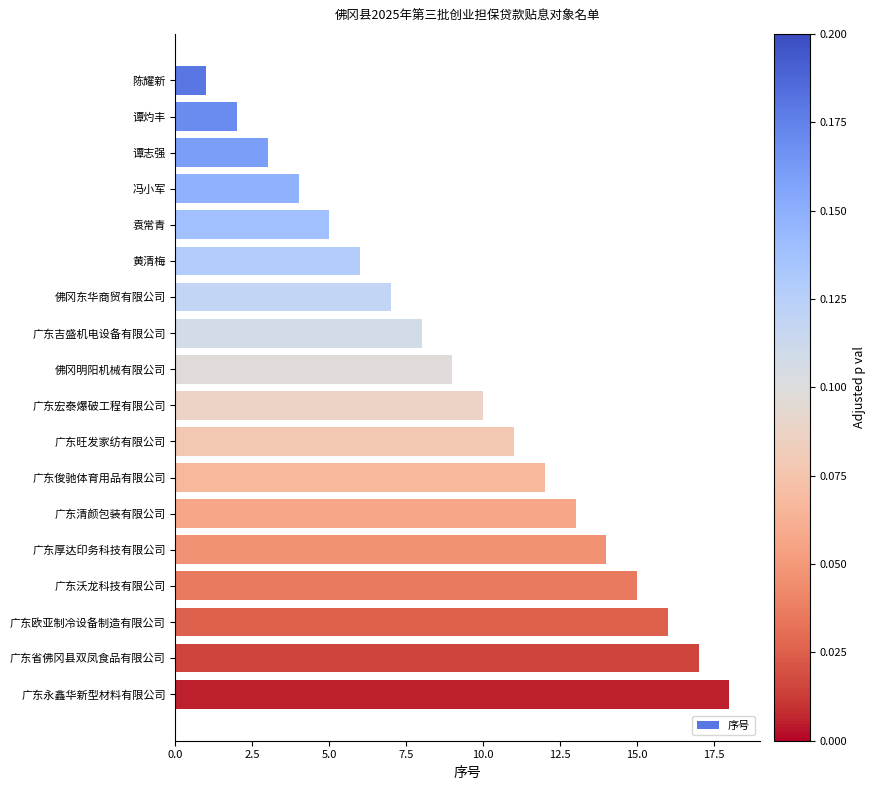

How many data points does each series have?

18